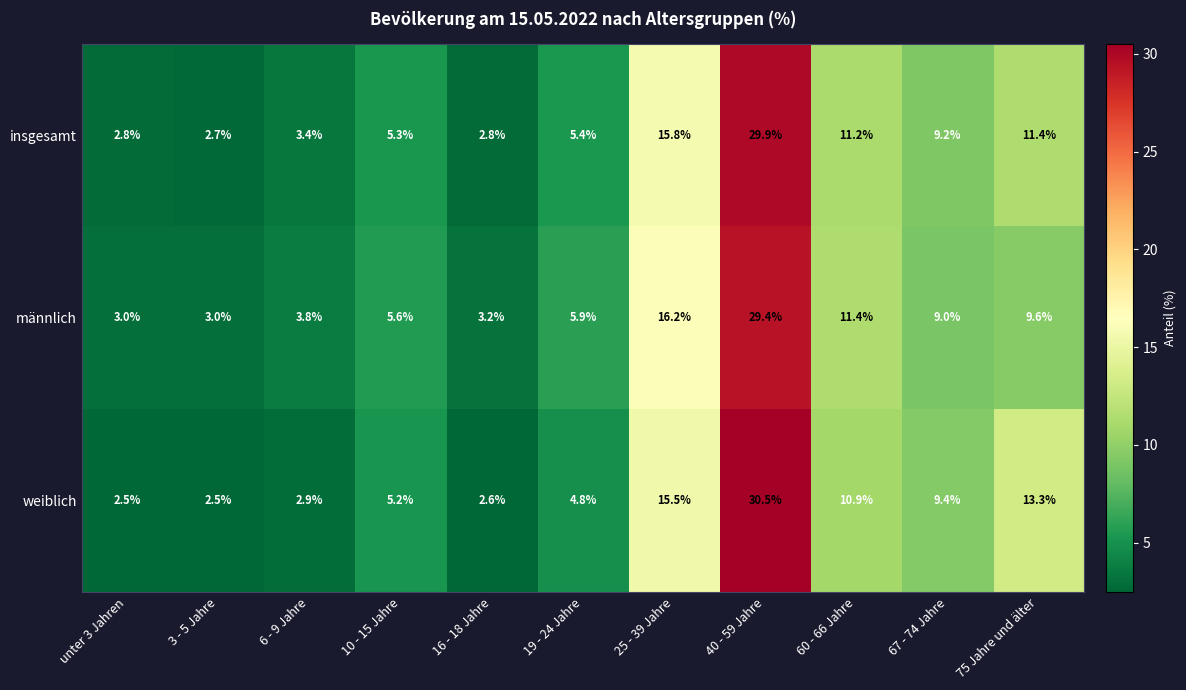

True or false: männlich has a value of 3.8 at 6 - 9 Jahre.

True